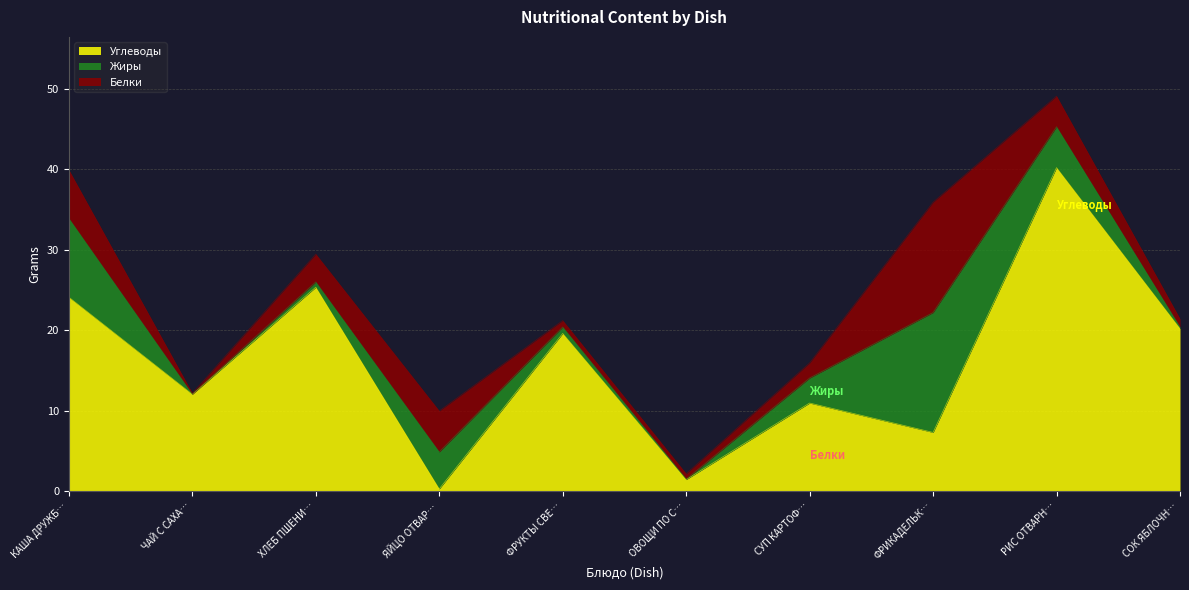

How many data points in Углеводы are above 19?

5